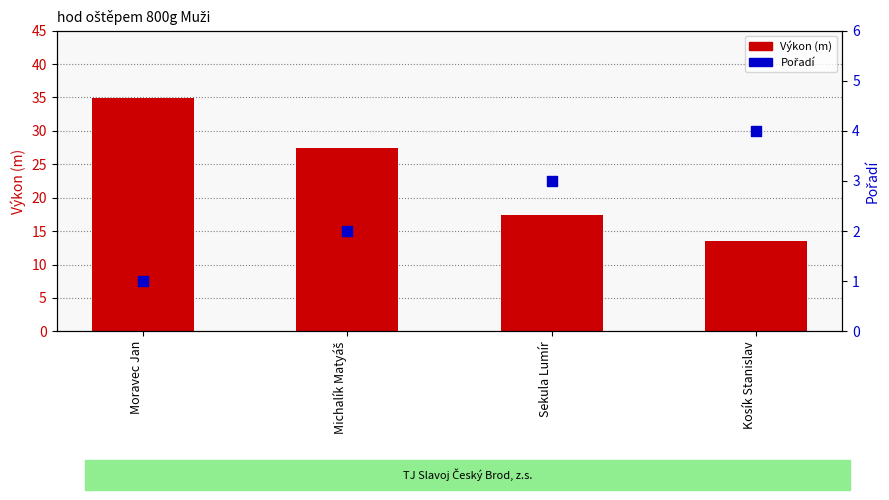

Which series reaches the minimum Y coordinate?

Pořadí